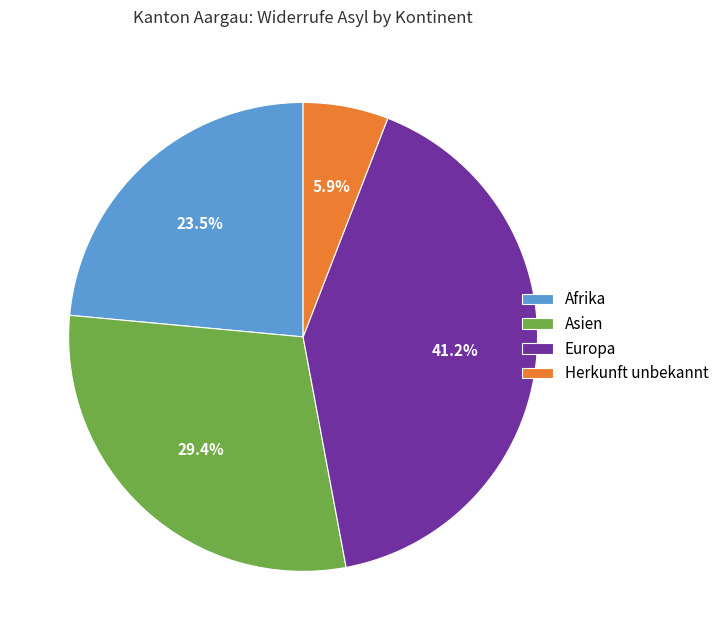

Which category has the smallest portion of the pie?

Herkunft unbekannt